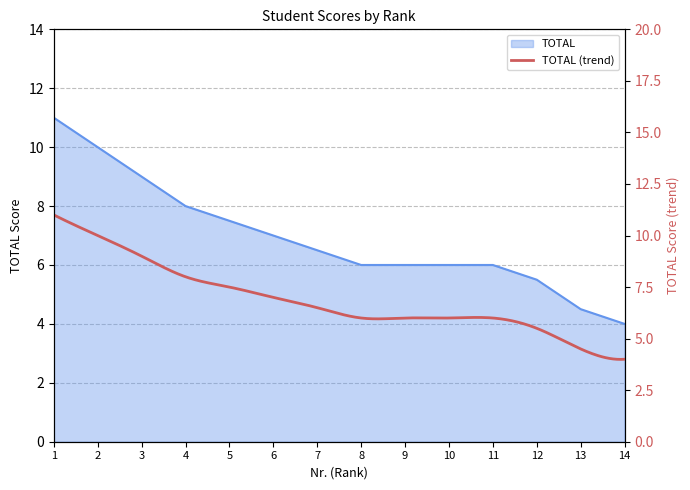

The value at 8 is 3.5. True or false?

False